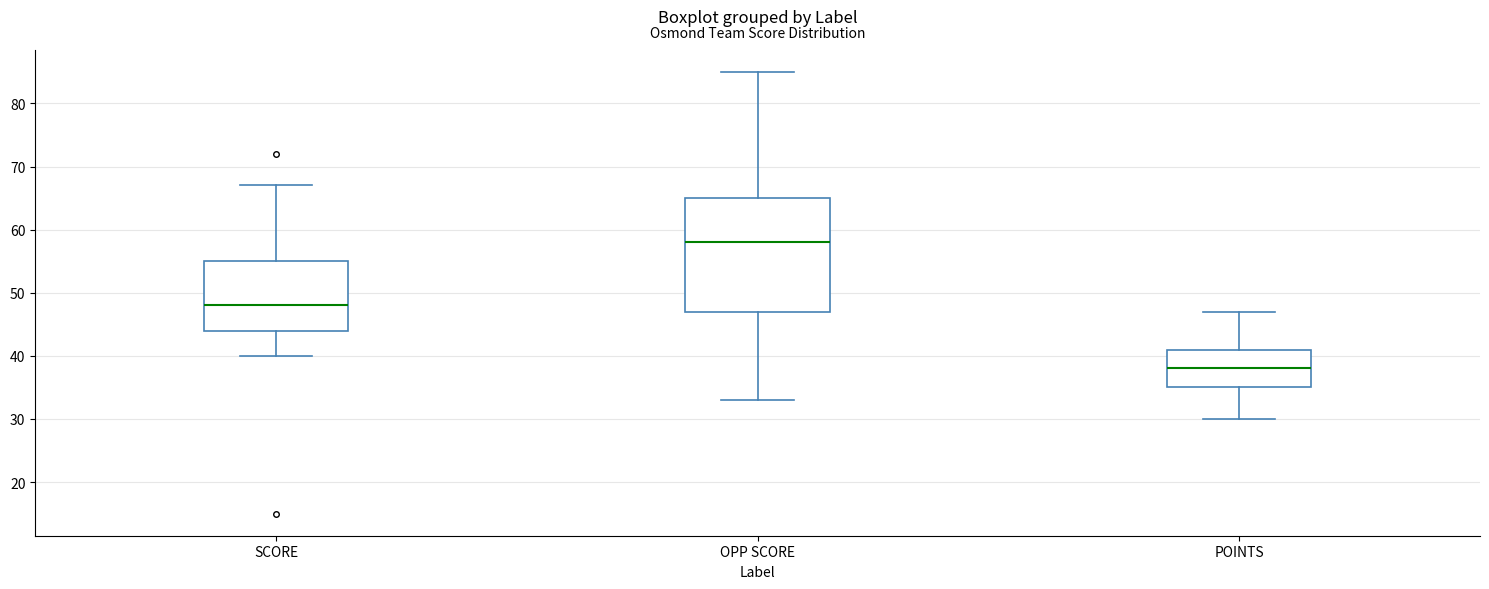

Reading left to right, transcribe this box plot: for each box, give where its median line is, the range the box spans, and where its two whiskers end, as read against the y-axis. The values are not printed on the chart, so give them approximately, as read against the axis.

SCORE: median 48, box 44 to 55, whiskers 40 to 67
OPP SCORE: median 58, box 47 to 65, whiskers 33 to 85
POINTS: median 38, box 35 to 41, whiskers 30 to 47